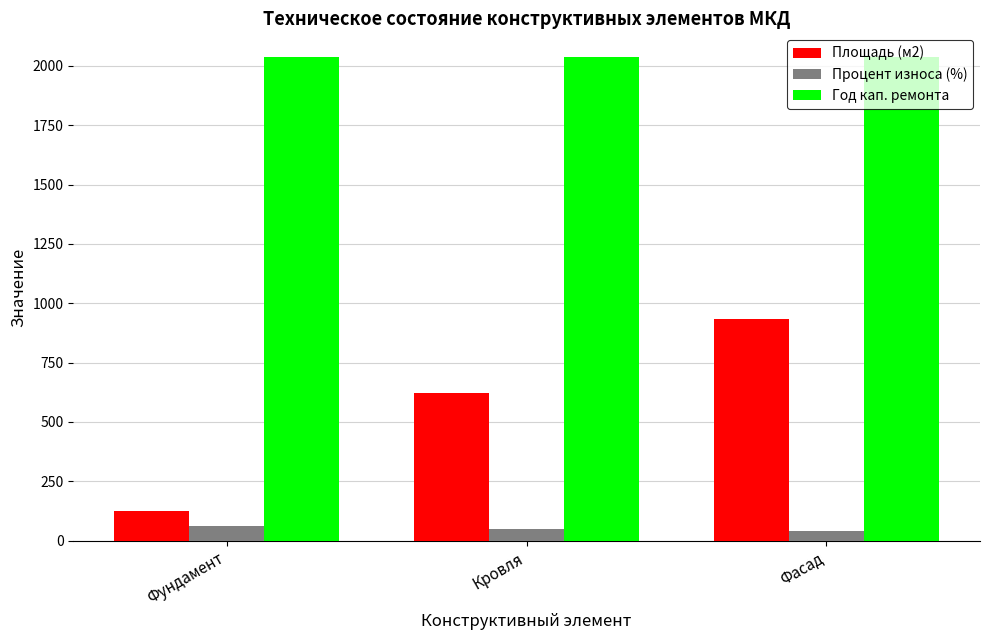

What is the approximate value of Процент износа (%) at Фасад?

40.0